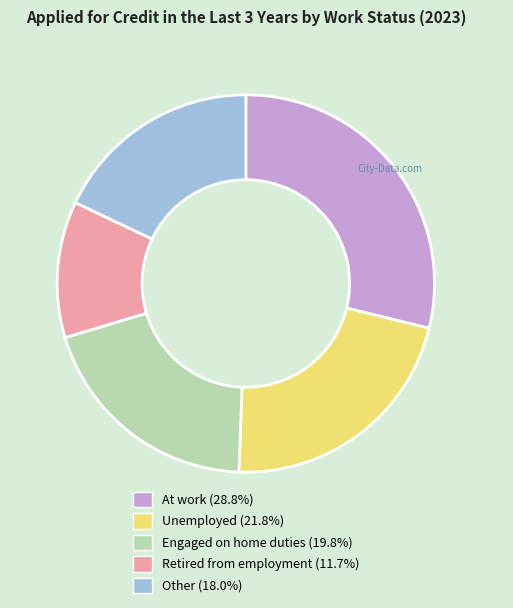

Count the number of slices in the pie.

5